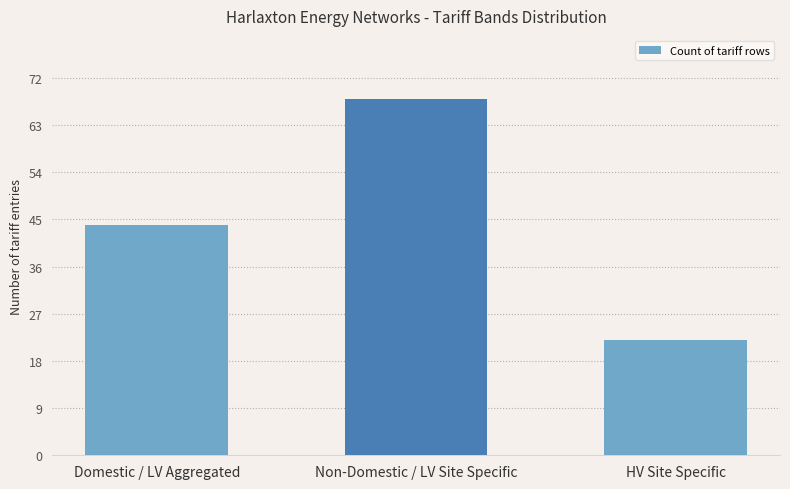

What is the smallest value displayed?

22